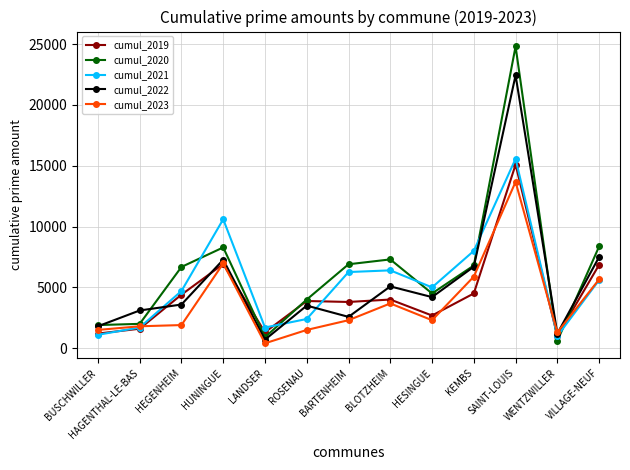

Read the cumul_2020 value at VILLAGE-NEUF.

8364.9